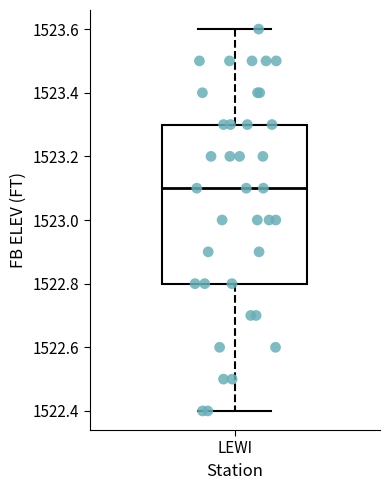

Where is the lower edge of the box for LEWI on the y-axis? The values are not printed on the chart, so give them approximately, as read against the axis.

1522.8